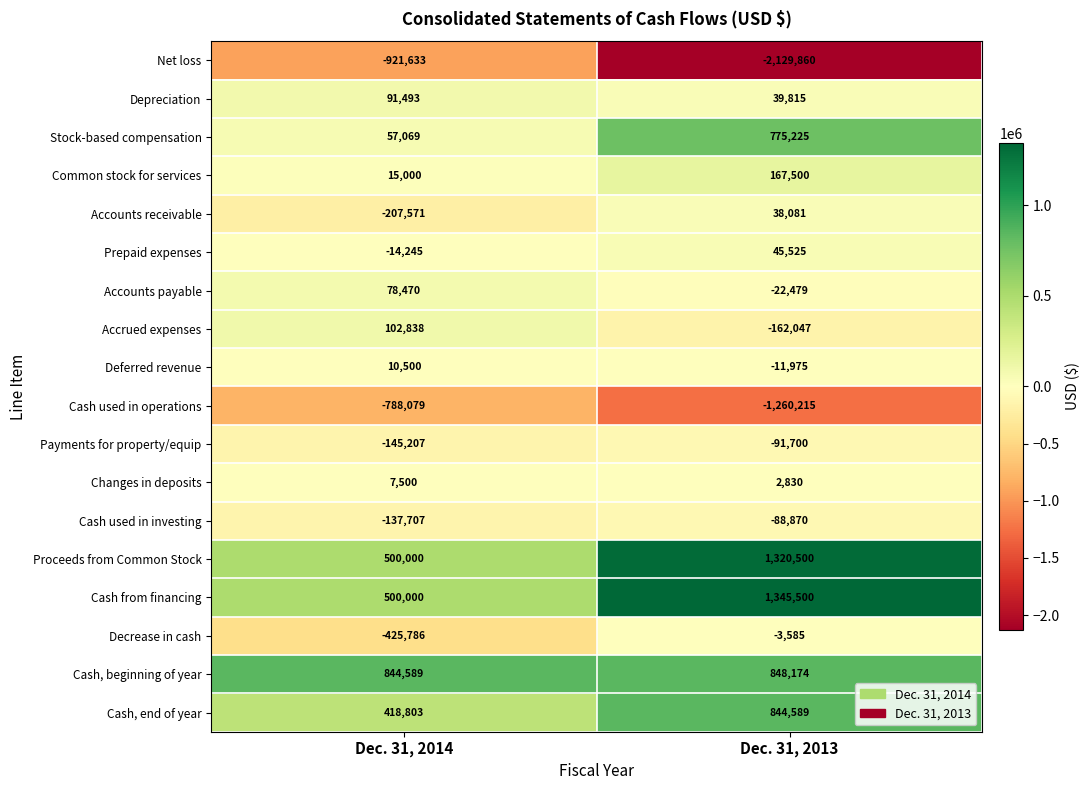

At which category does the chart reach its peak across all series?

Dec. 31, 2013